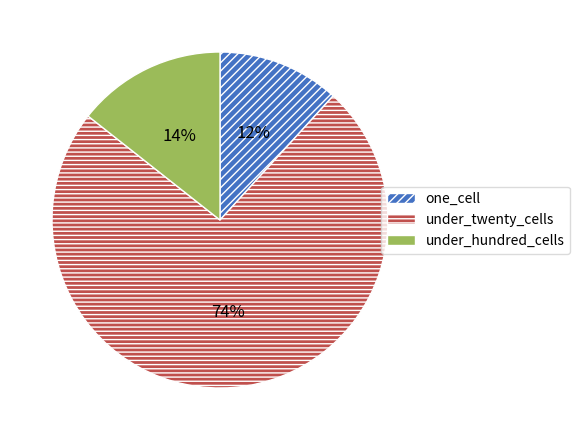

To the nearest percent, what percentage of the pie is under_twenty_cells?

74%